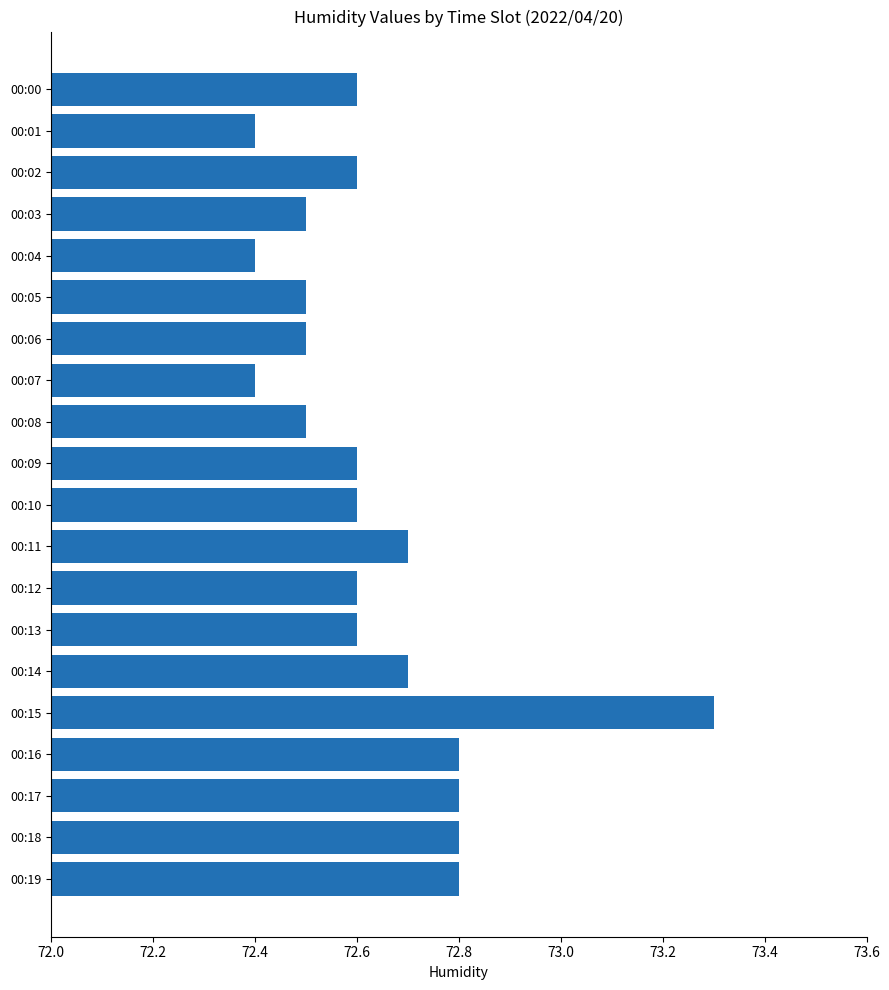

Count the values in the range 72 to 73.

19